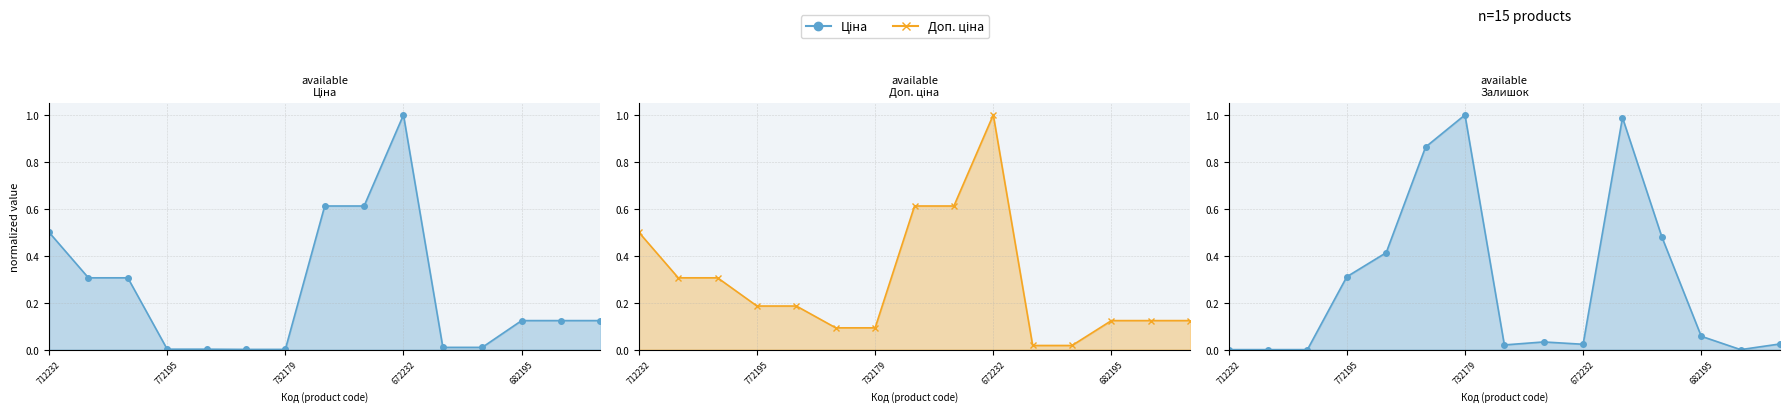

True or false: Ціна line and Доп. ціна line intersect in this chart.

False